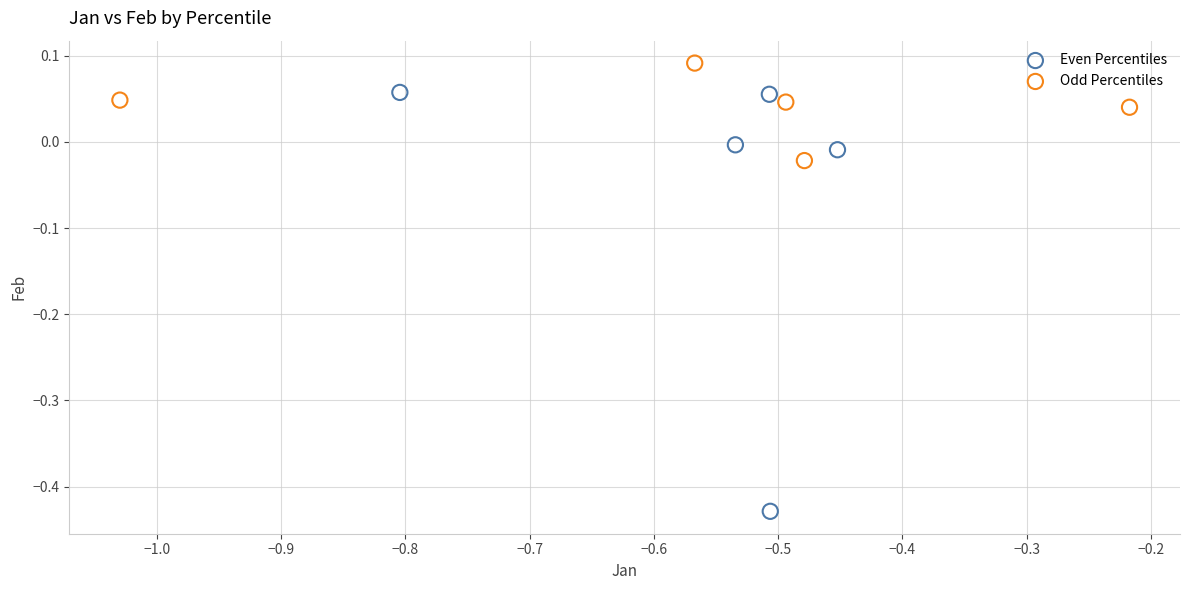

Which series contains the lowest Y value?

Even Percentiles